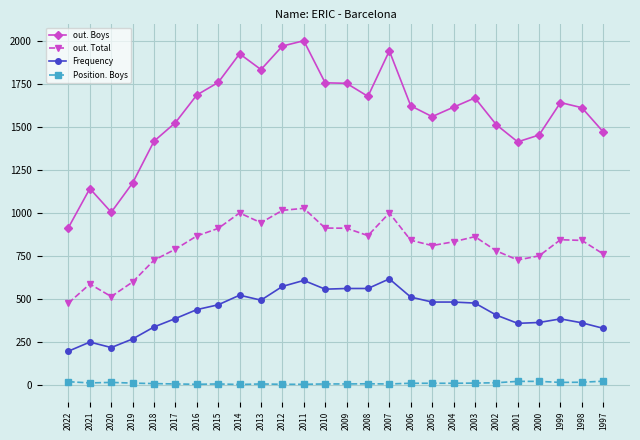

Is it true that Frequency equals 217 at 2020?

True